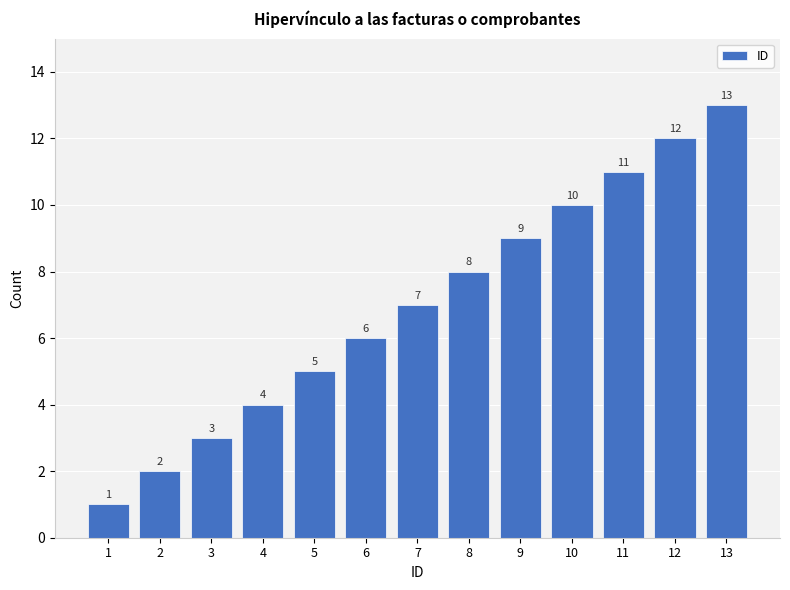

Reading left to right, list all the values displayed in this chart.

1=1	2=2	3=3	4=4	5=5	6=6	7=7	8=8	9=9	10=10	11=11	12=12	13=13